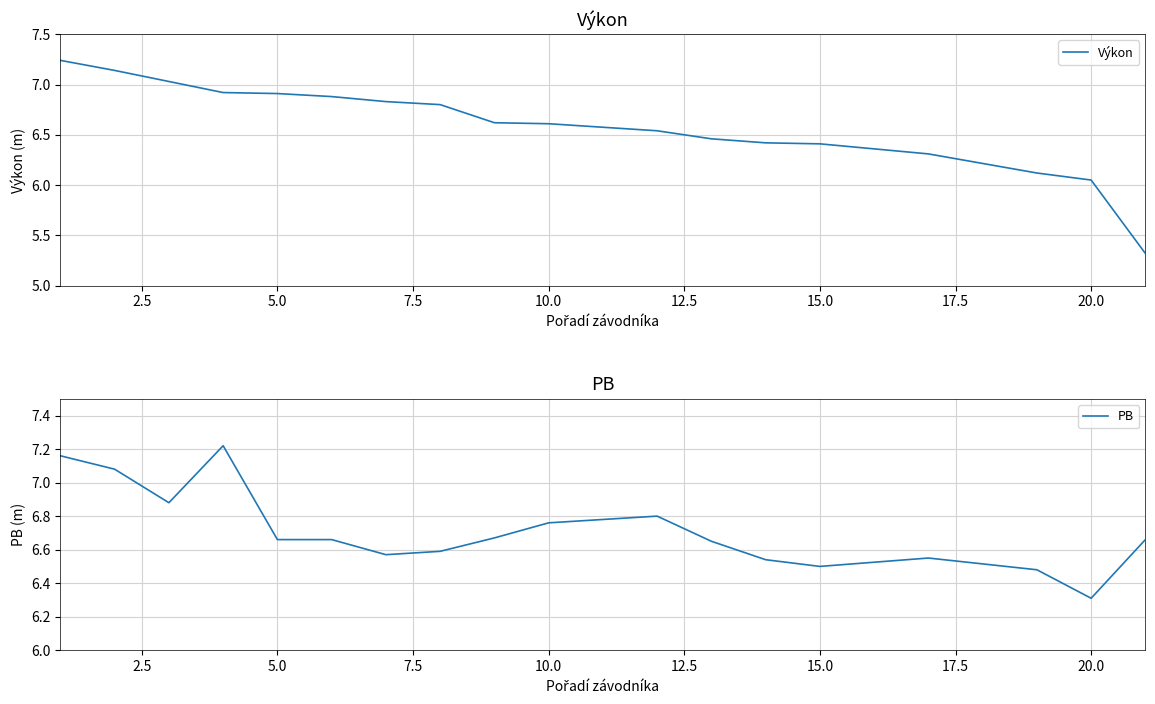

At which label is Výkon closest to 6?

20.0